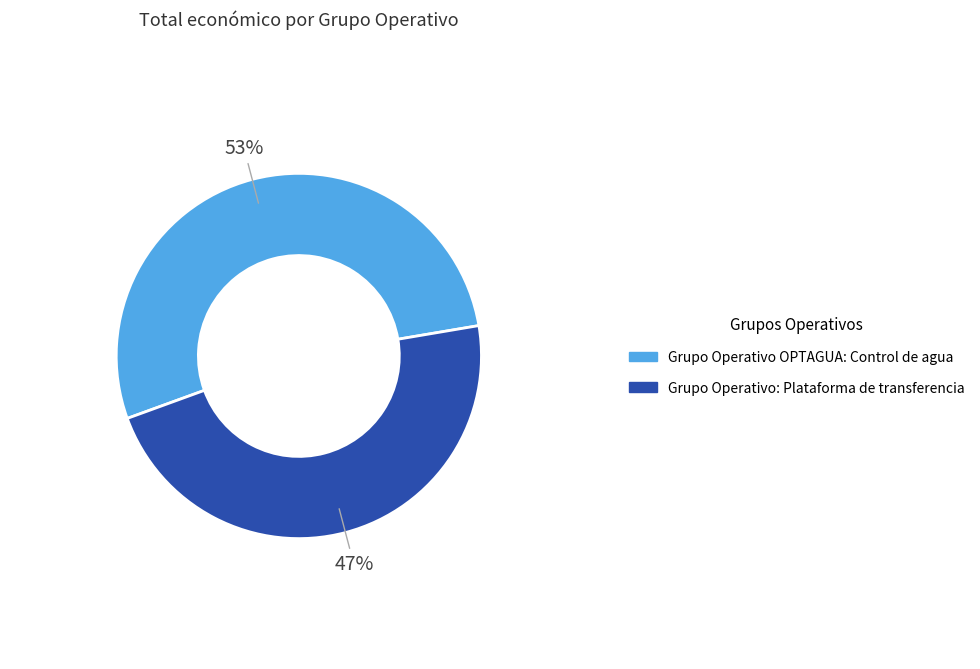

To the nearest percent, what is the combined percentage of Grupo Operativo: Plataforma de transferencia and Grupo Operativo OPTAGUA: Control de agua?

100%